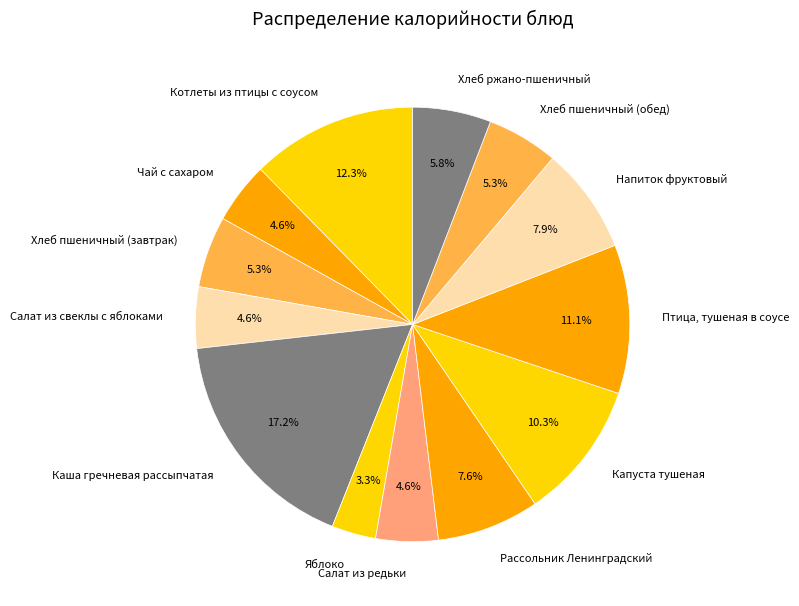

Does Птица, тушеная в соусе account for over 50% of the chart?

No